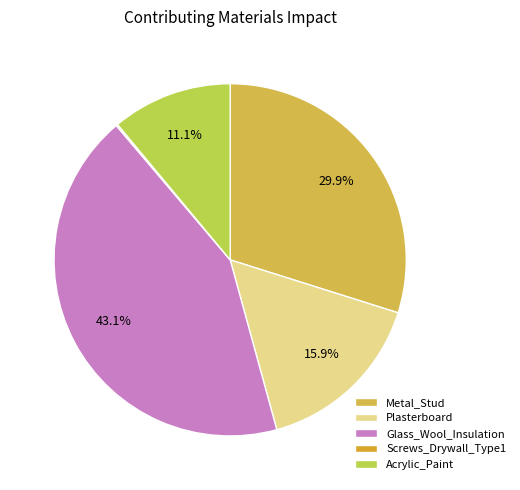

True or false: Plasterboard accounts for 10% of the total.

False